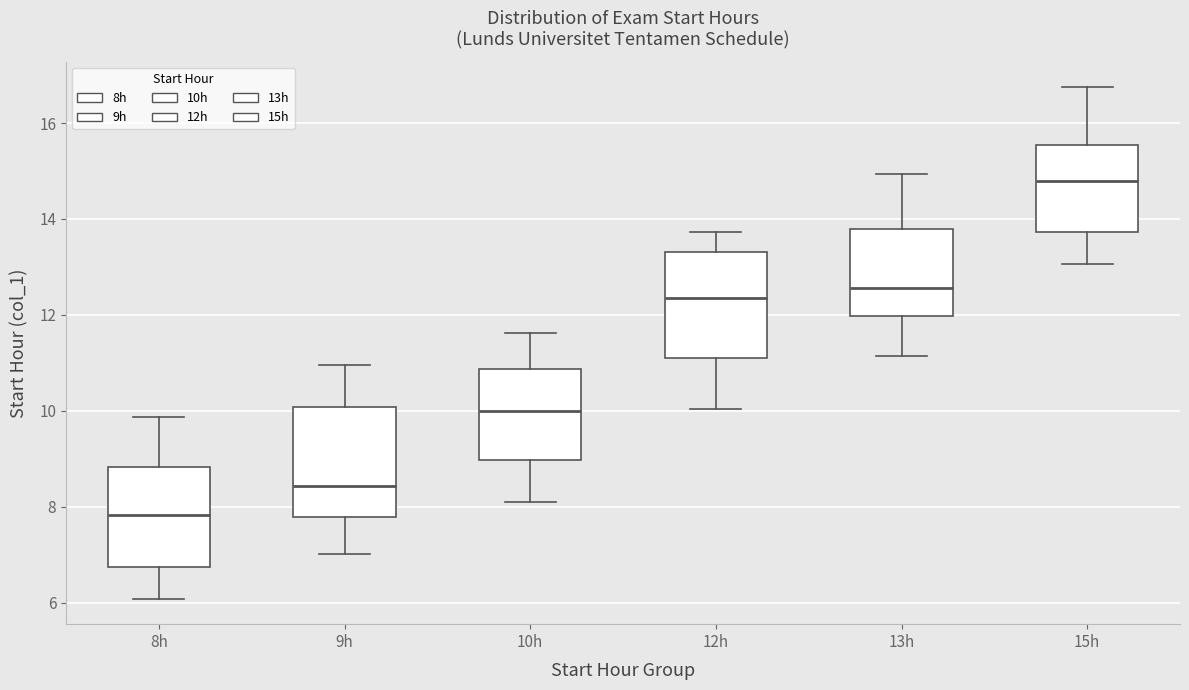

Which box has the highest median line?

15h